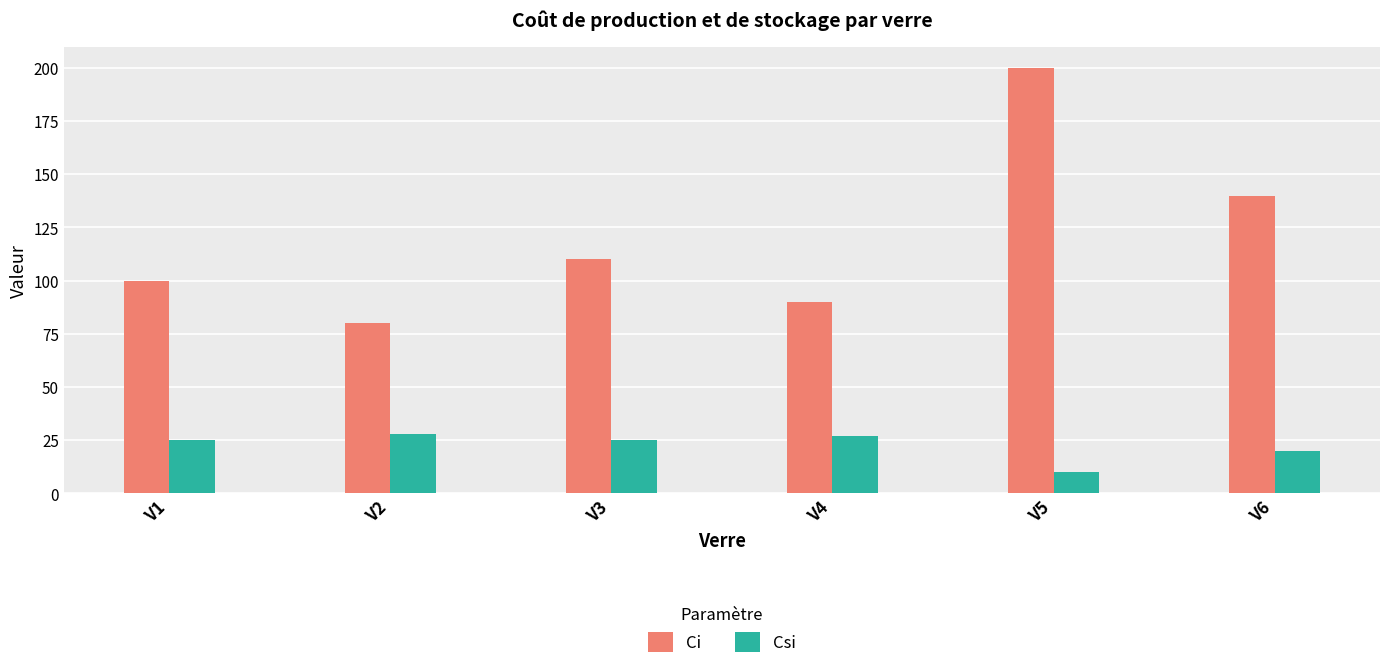

Between V5 and V6, which series saw the biggest shift?

Ci